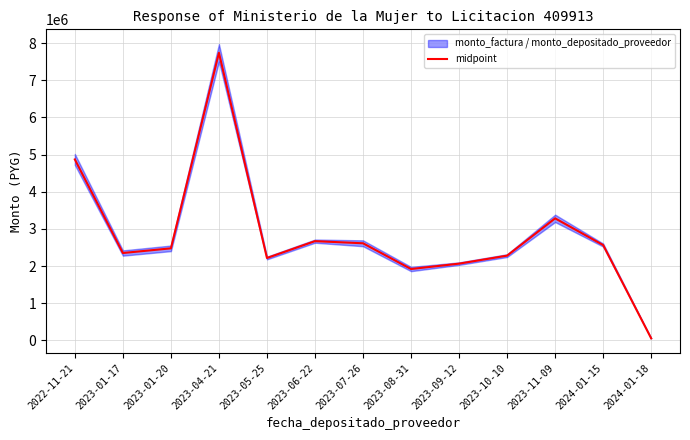

What is the difference between the values at 2023-10-10 and 2023-08-31?

360328.0